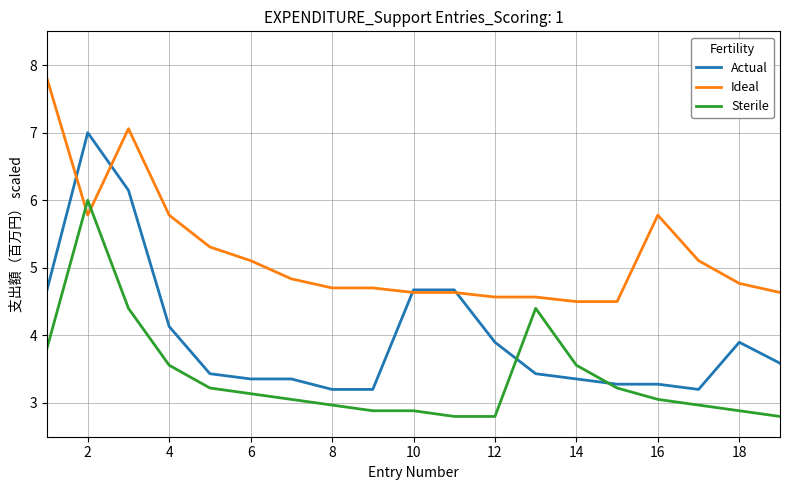

Which series has the largest total across all categories?

Ideal